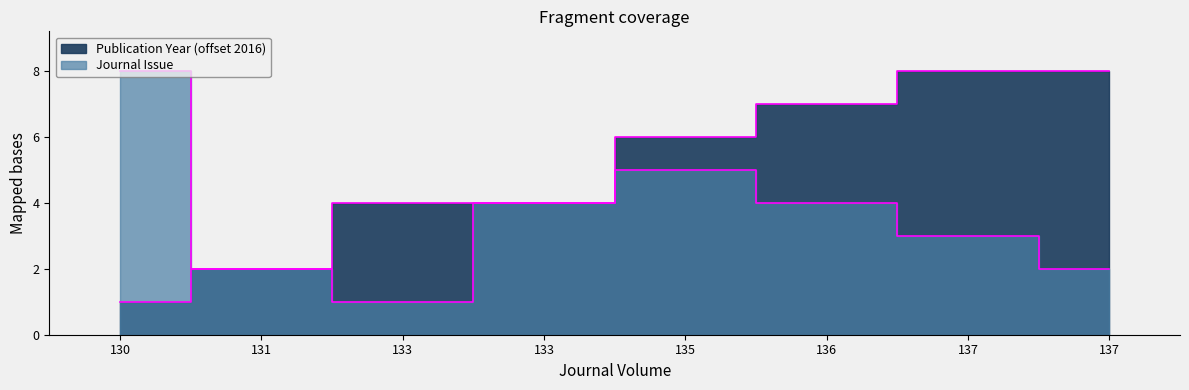

Reading left to right, extract all data points from this chart.

Journal Issue: 130=8	131=2	133=1	133=4	135=5	136=4	137=3	137=2
Publication Year: 130=1	131=2	133=4	133=4	135=6	136=7	137=8	137=8